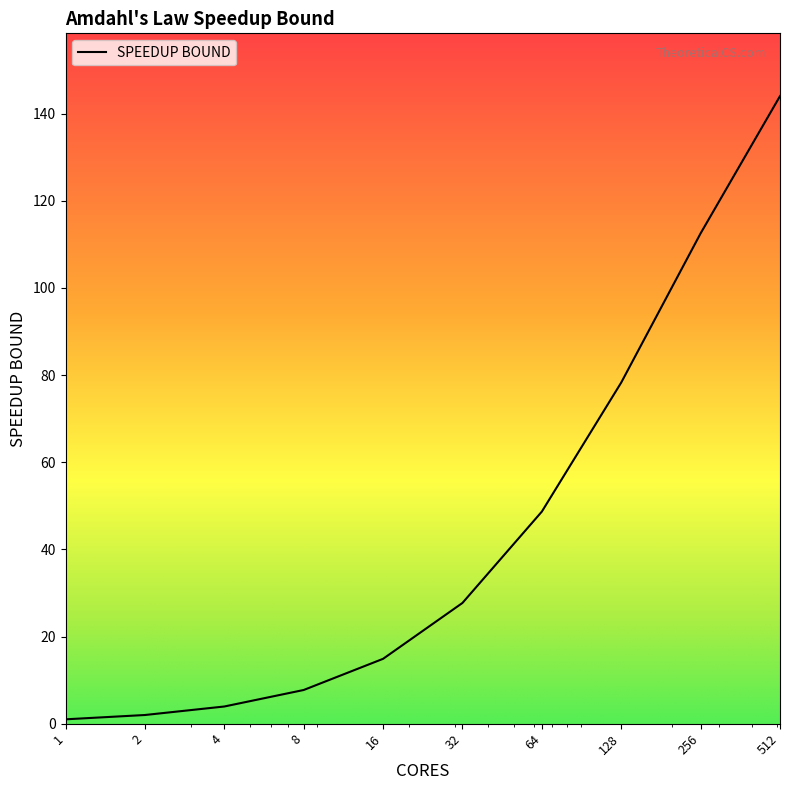

Reading right to left, list all the values displayed in this chart.

512=144.0	256=112.5	128=78.3	64=48.7	32=27.7	16=14.9	8=7.7	4=3.9	2=2.0	1=1.0